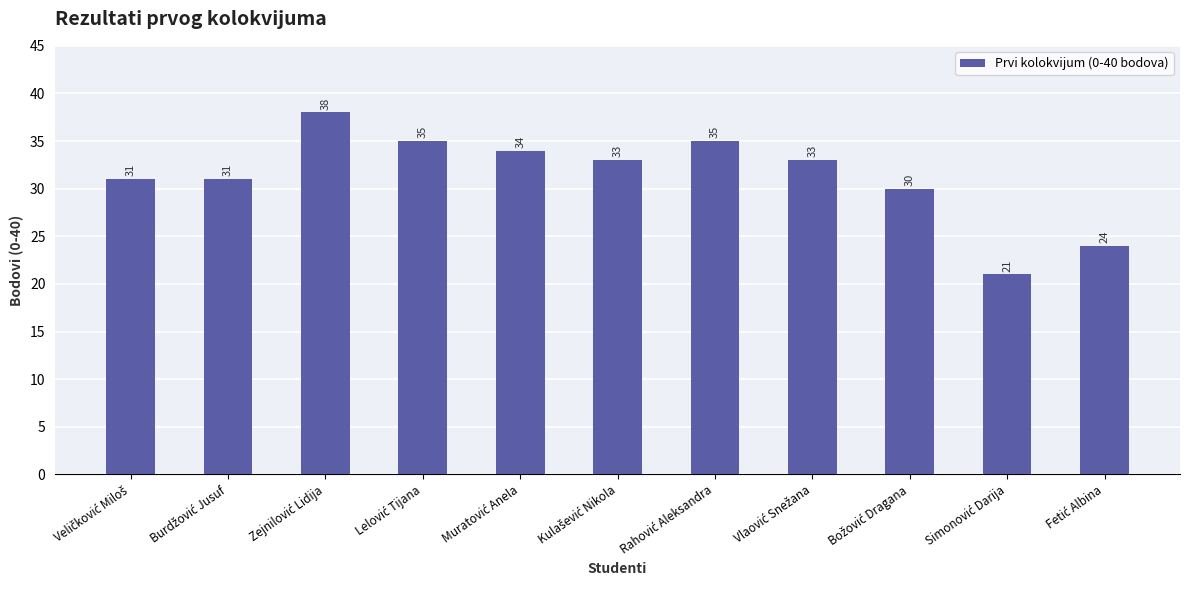

What is the greatest value displayed?

38